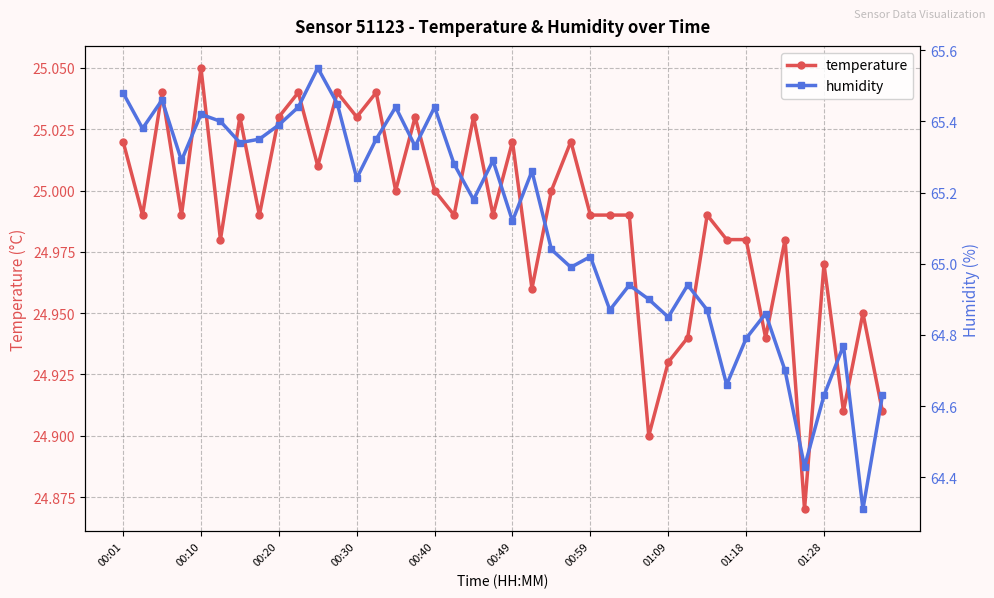

The temperature series shows 35.9 at 00:20. True or false?

False